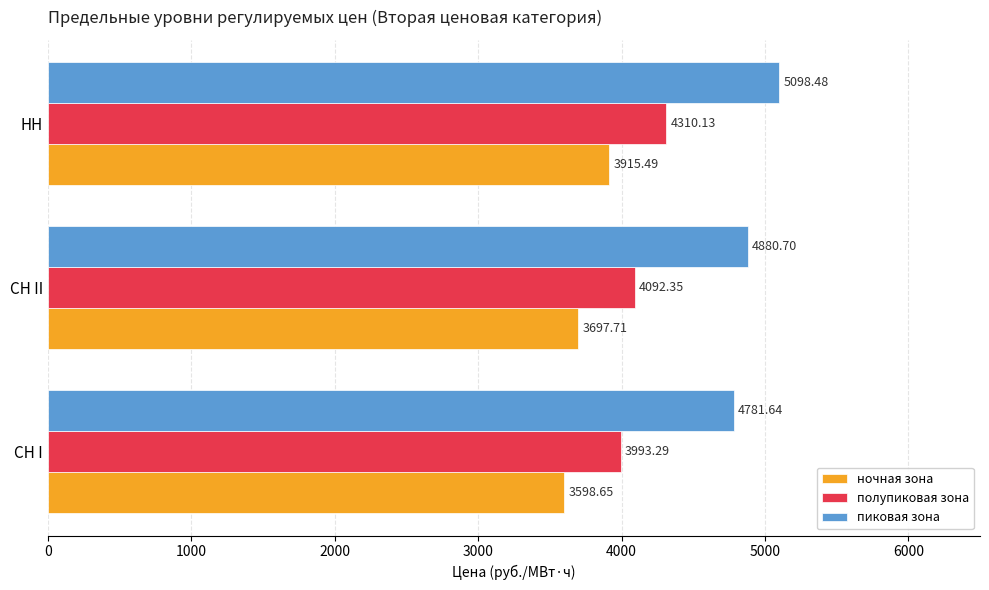

What is the spread (max minus min) of values at СН I?

1183.0